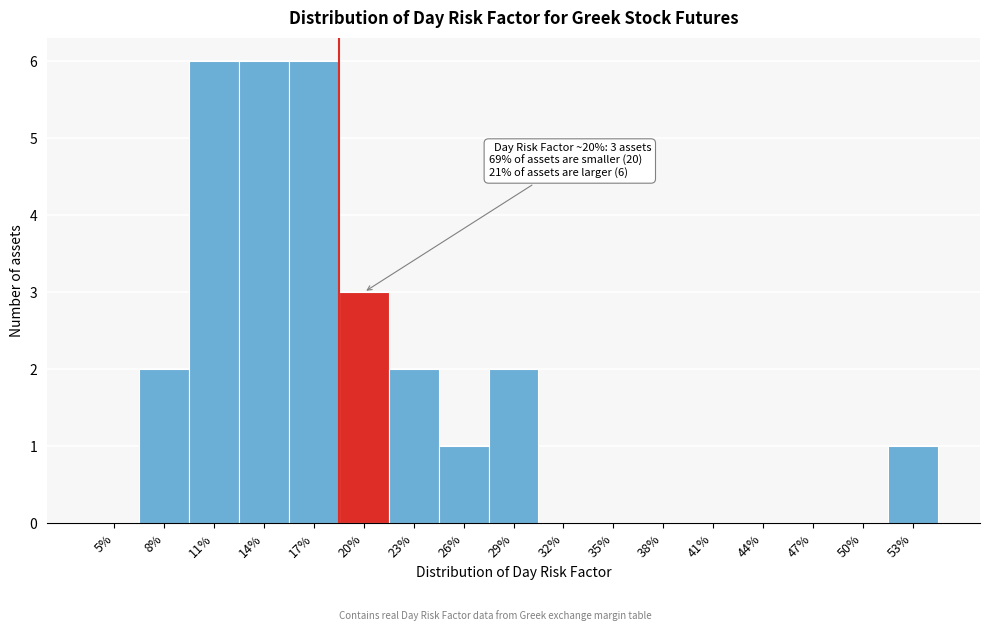

Reading left to right, extract all data points from this chart.

5%=0	8%=2	11%=6	14%=6	17%=6	20%=3	23%=2	26%=1	29%=2	32%=0	35%=0	38%=0	41%=0	44%=0	47%=0	50%=0	53%=1